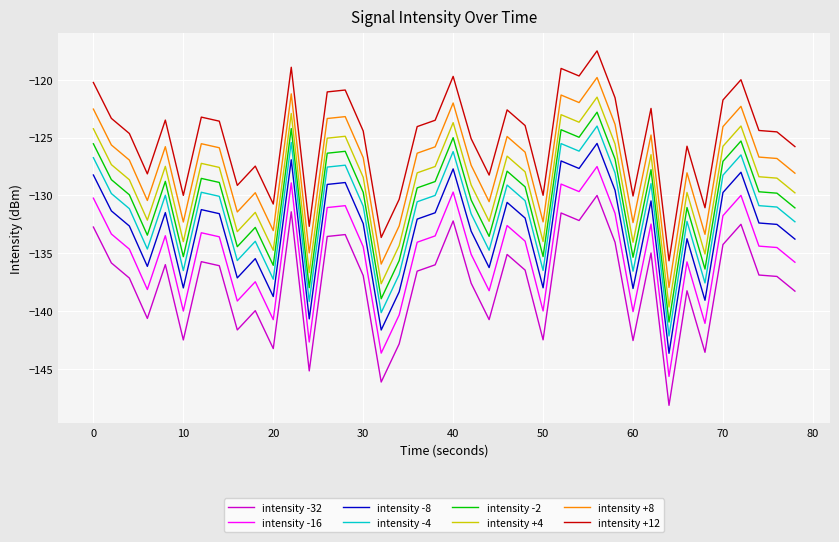

True or false: intensity -8 and intensity +12 intersect in this chart.

False